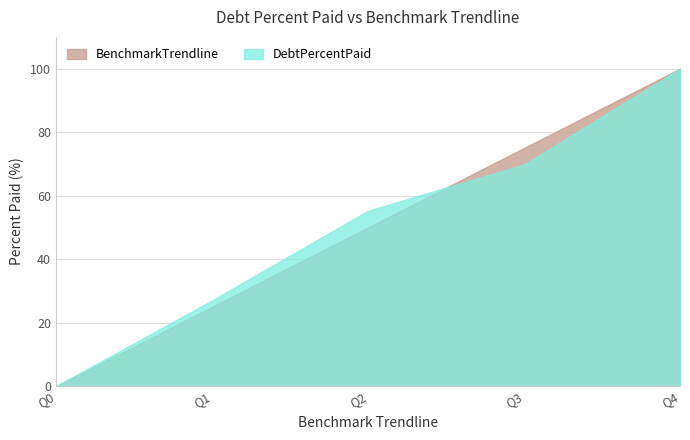

Where do BenchmarkTrendline and DebtPercentPaid first cross each other?

Q2 and Q3